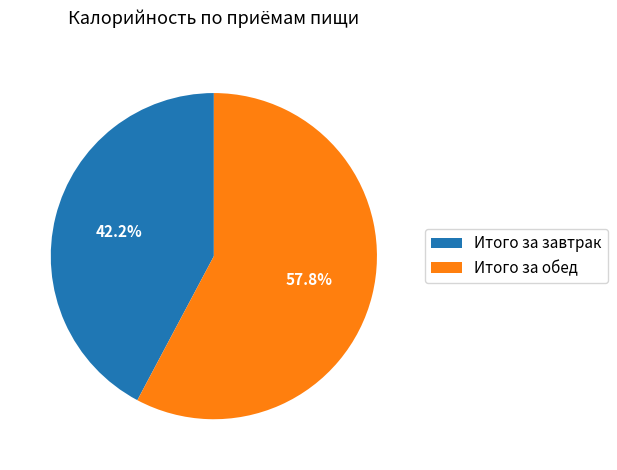

To the nearest percent, what is the combined percentage of Итого за завтрак and Итого за обед?

100%